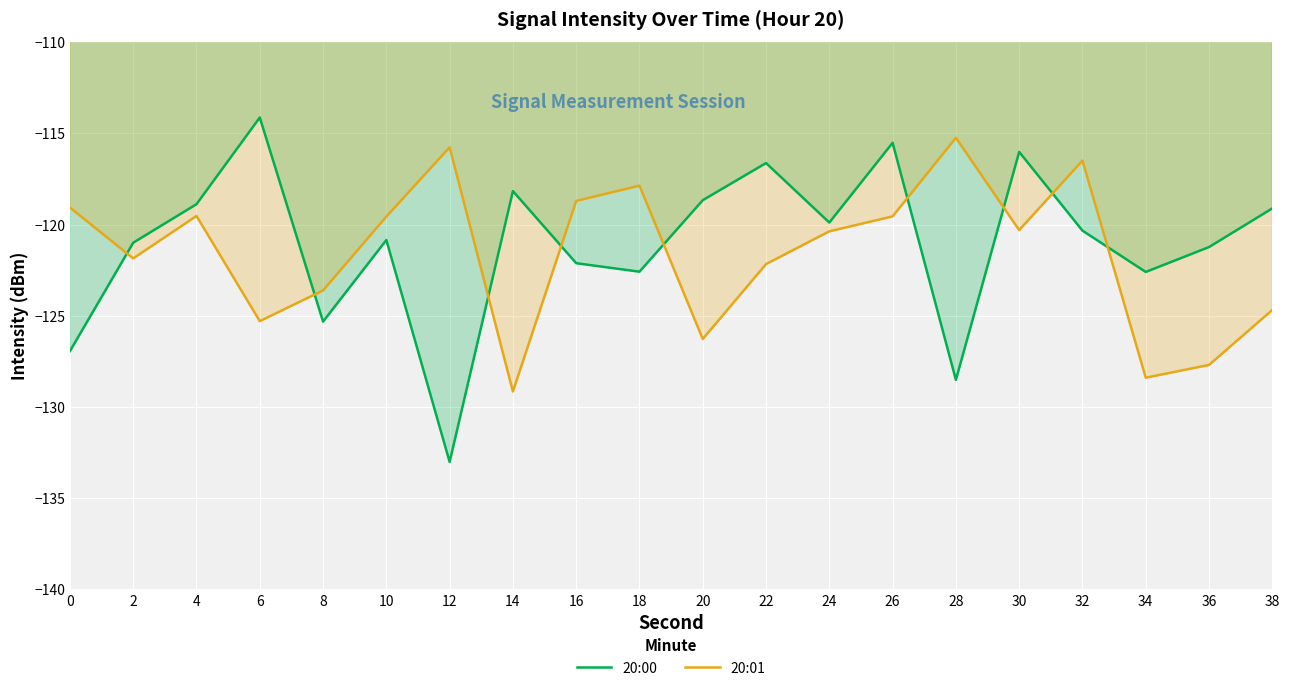

Reading left to right, what are all the values shown in this chart?

20:00: -126.9	-121.0	-118.9	-114.1	-125.3	-120.8	-133.0	-118.2	-122.1	-122.6	-118.7	-116.6	-119.9	-115.5	-128.5	-116.0	-120.3	-122.6	-121.2	-119.1
20:01: -119.1	-121.9	-119.5	-125.3	-123.6	-119.6	-115.8	-129.2	-118.7	-117.9	-126.3	-122.2	-120.4	-119.6	-115.2	-120.3	-116.5	-128.4	-127.7	-124.7